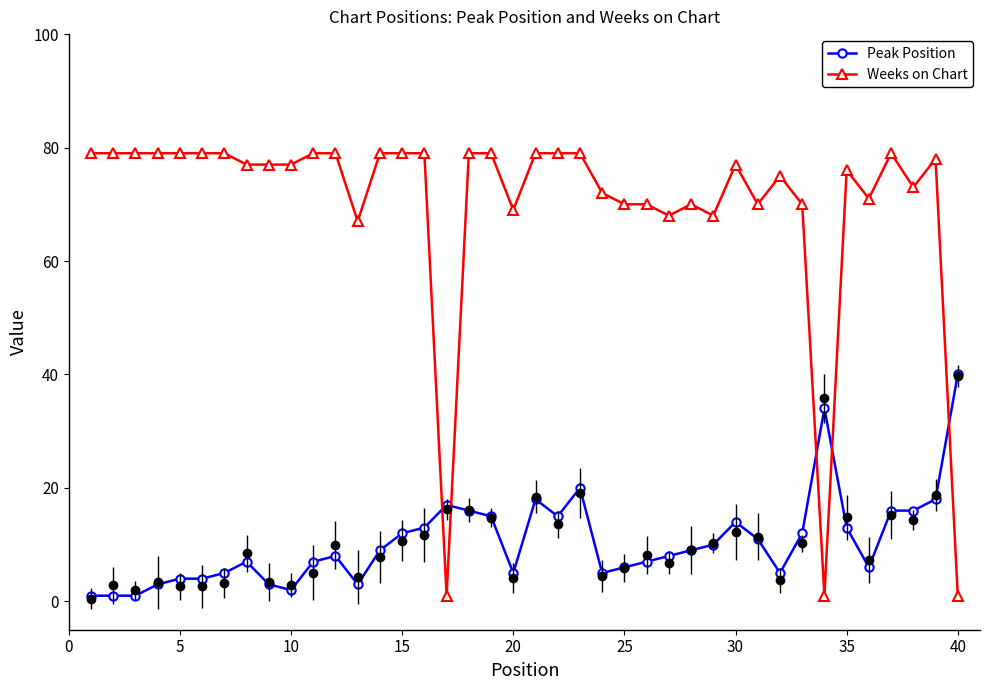

Which series ends up on top after the final intersection of Weeks on Chart and Peak Position?

Peak Position